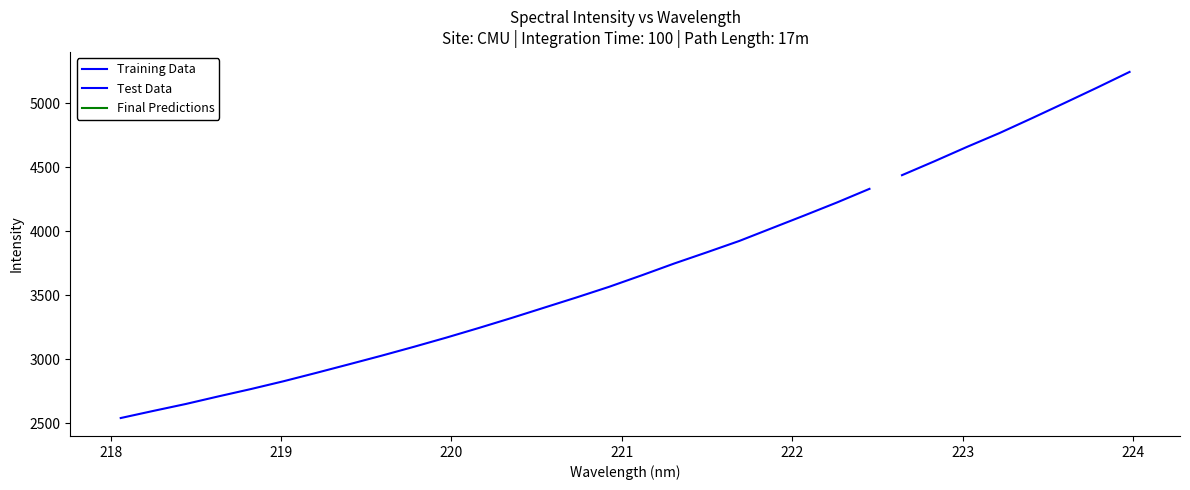

How many data points are less than 3655?

16